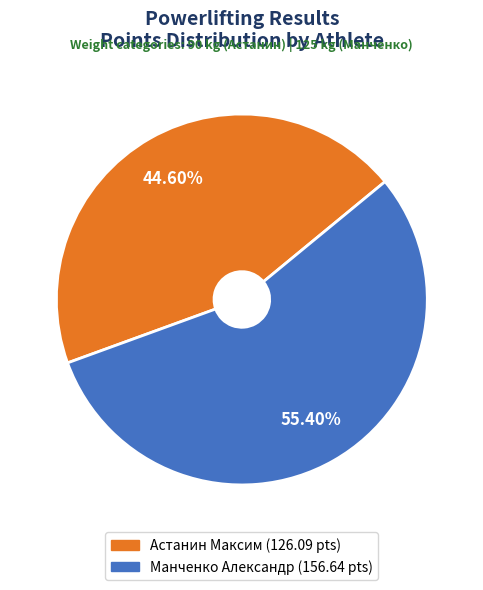

To the nearest percent, what is the average slice percentage?

50%